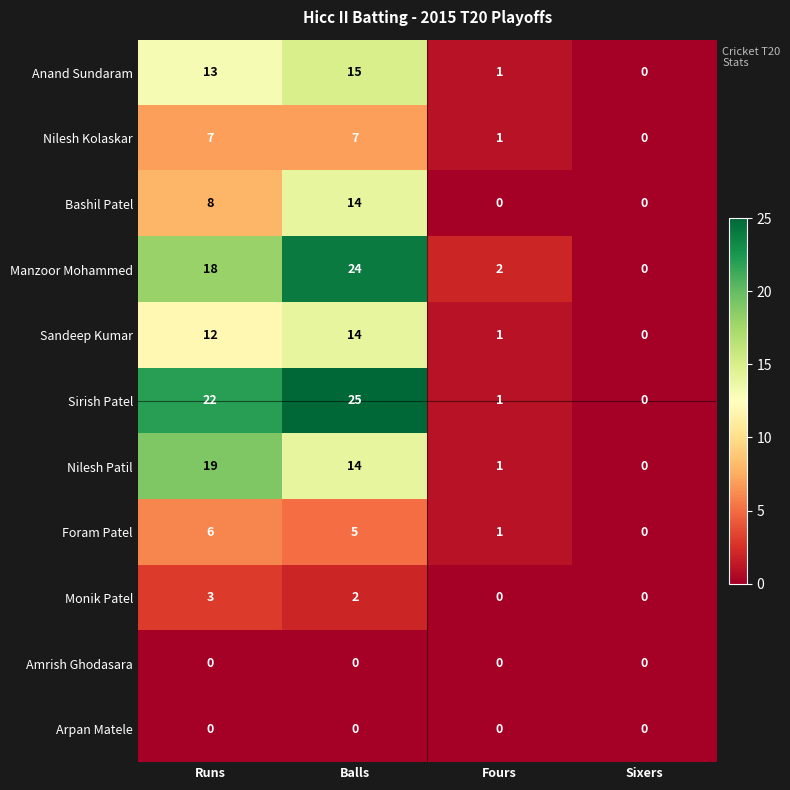

List the labels in order of Manzoor Mohammed value, smallest first.

Sixers, Fours, Runs, Balls